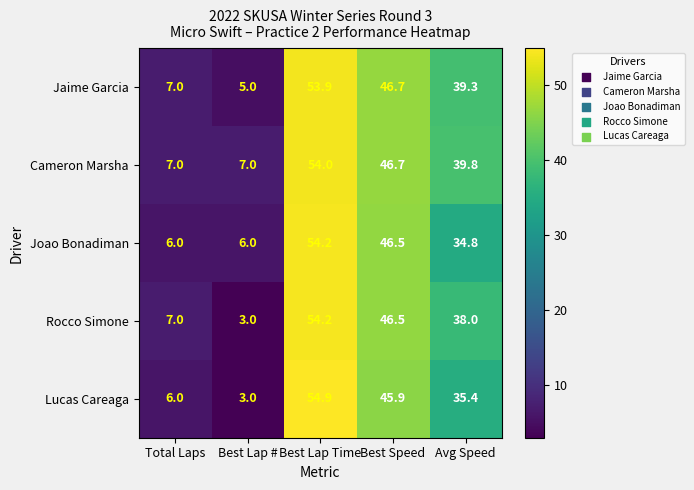

Between Best Lap Time and Avg Speed, which series saw the biggest shift?

Lucas Careaga